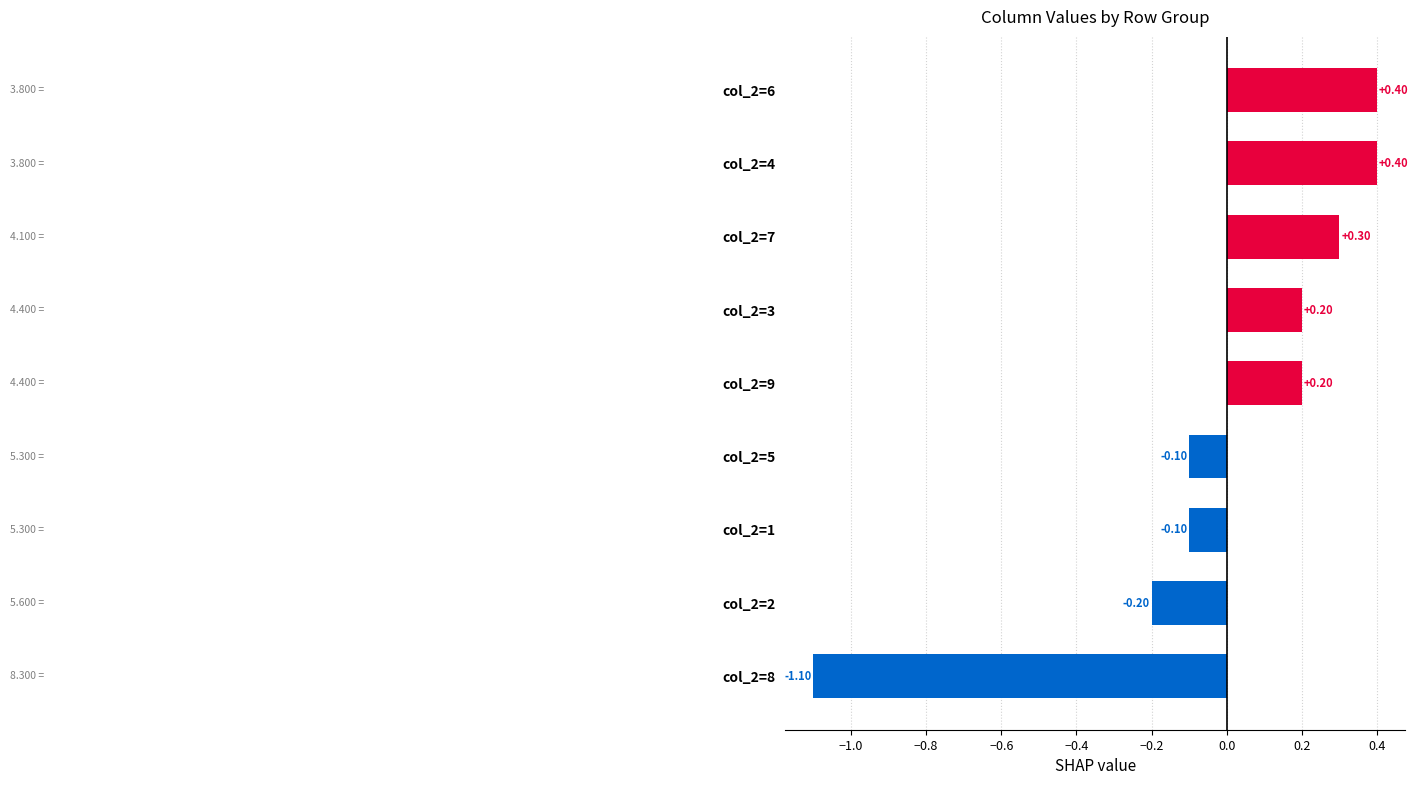

Which has a higher value, col_2=1 or col_2=2?

col_2=1